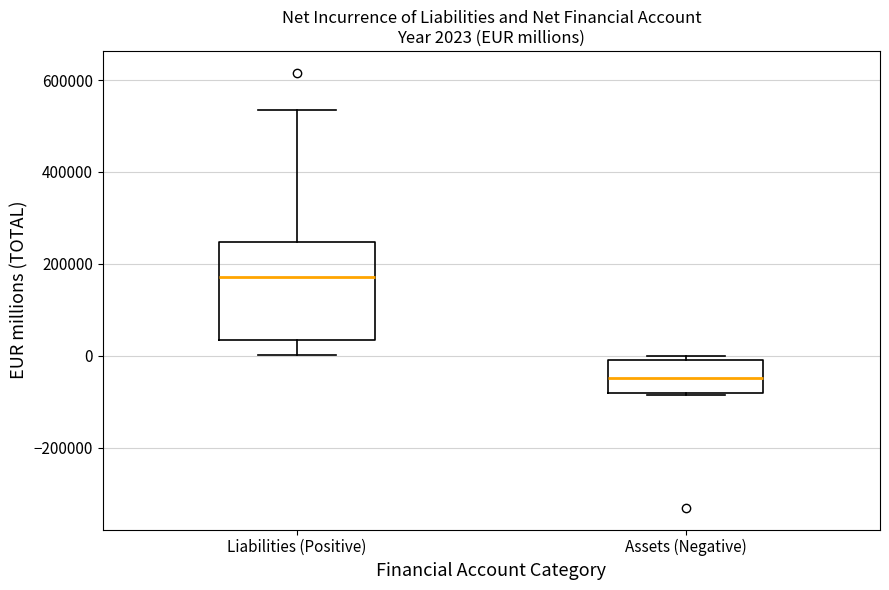

Which box is the tallest, from its lower edge to its upper edge?

Liabilities (Positive)